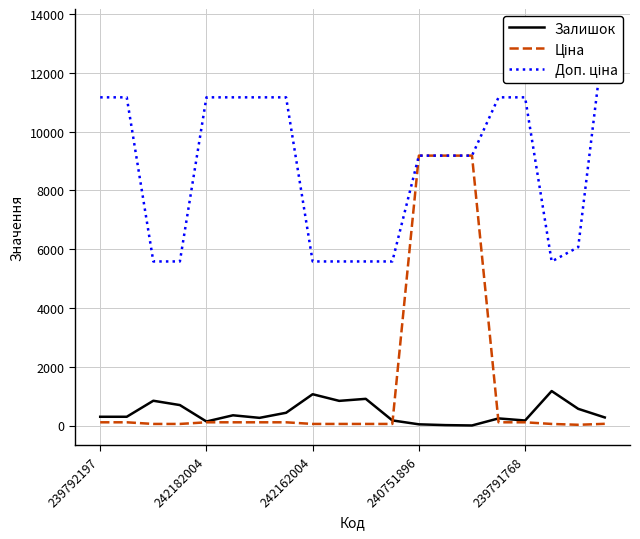

What is the sum of the Залишок values at 16 and 10?

1083.0